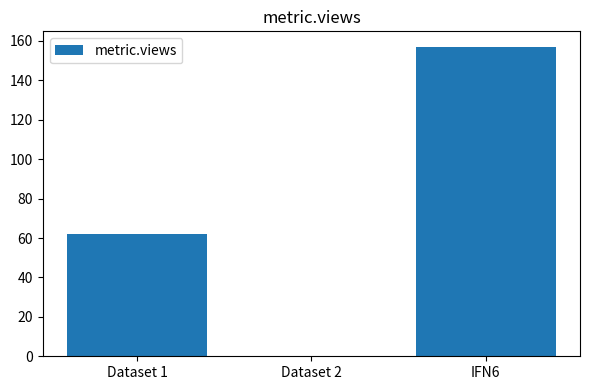

Are the bars grouped side by side (vs. stacked)?

No